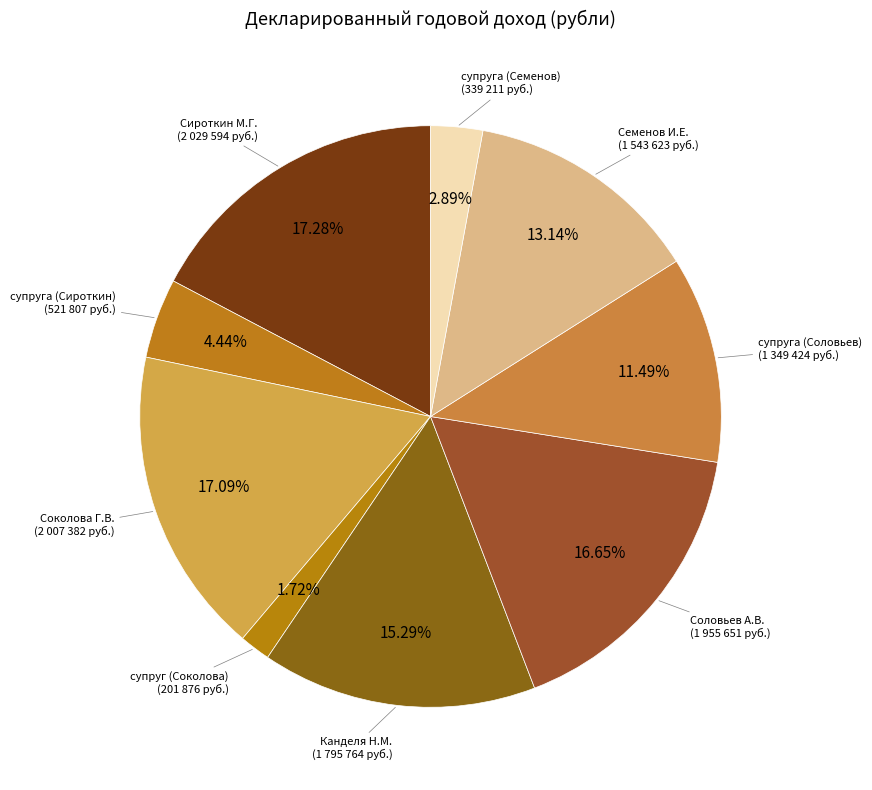

How many slices are in this pie chart?

9